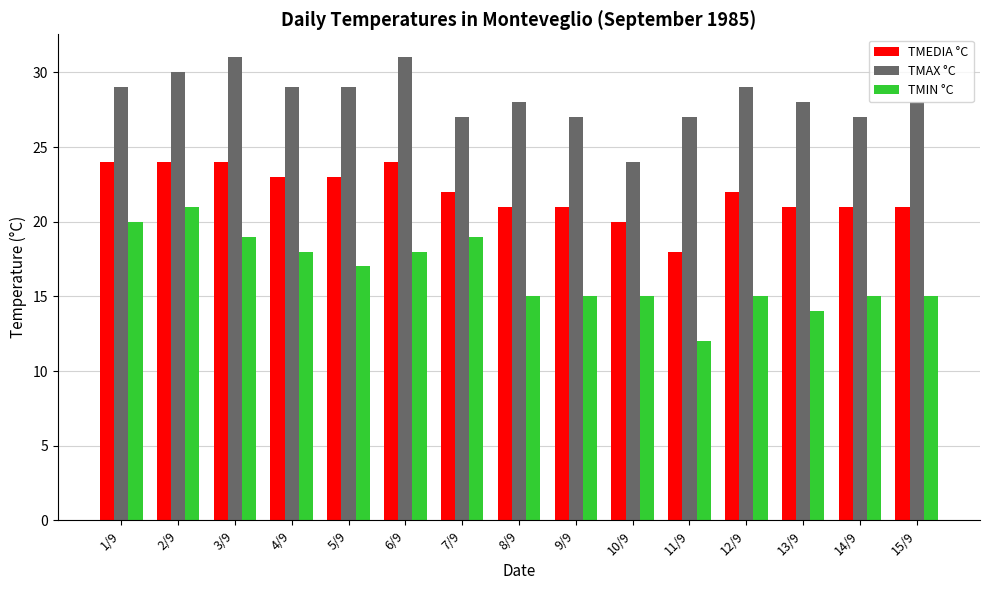

How many bars are there in total?

45